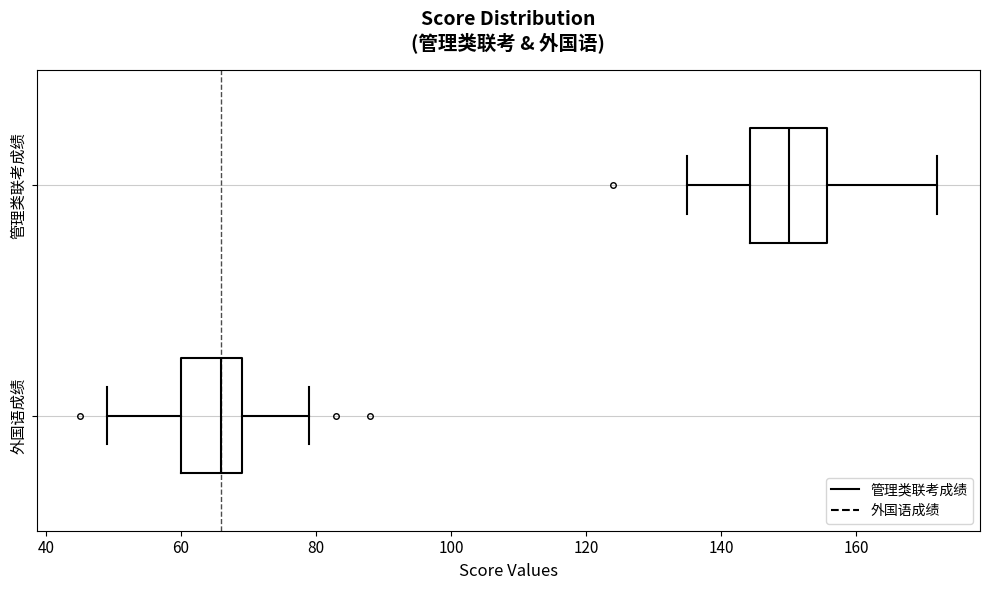

Where does the left whisker of the box for 管理类联考成绩 end on the x-axis? The values are not printed on the chart, so give them approximately, as read against the axis.

136